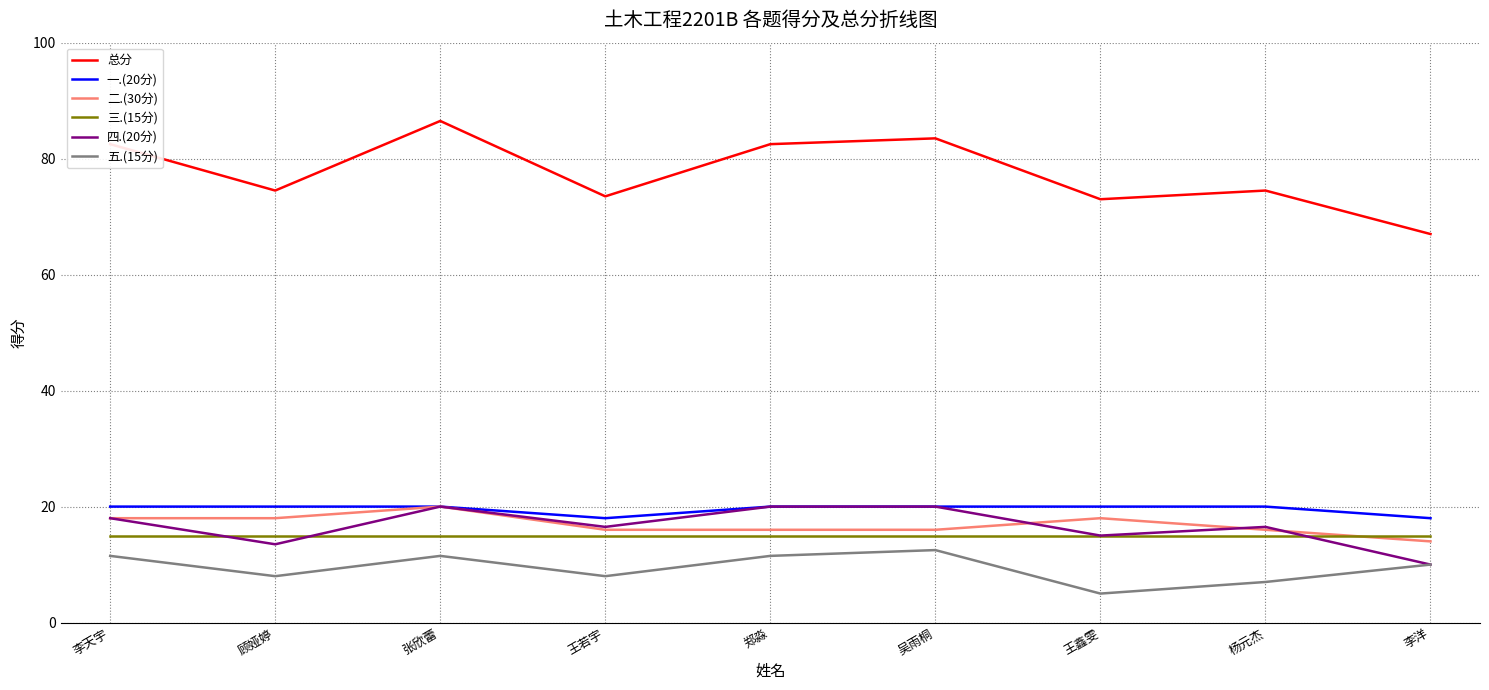

Does the chart have visible grid lines?

Yes